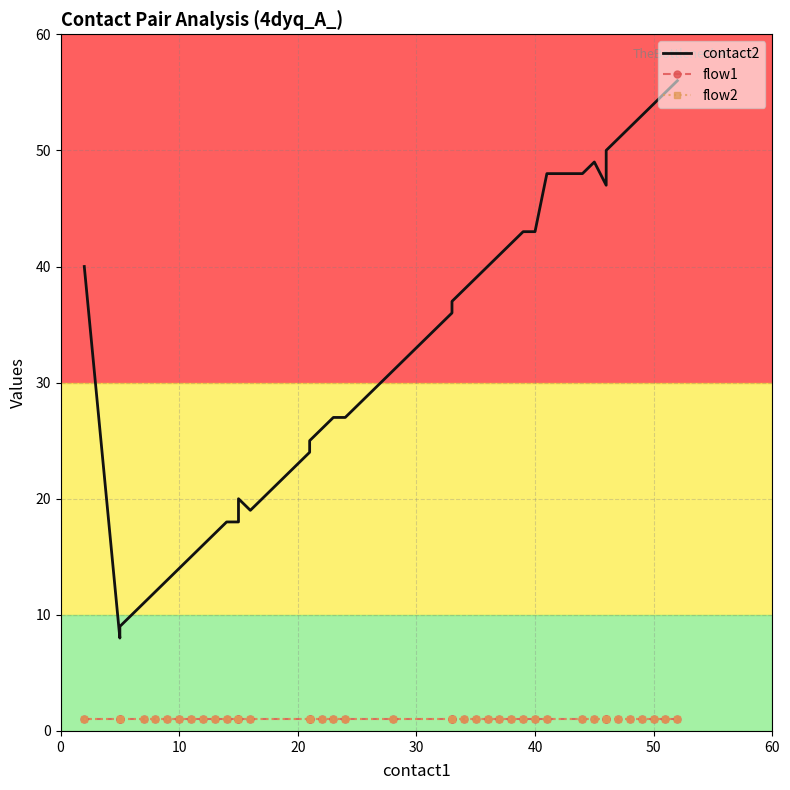

Which series has the widest spread of values?

contact2